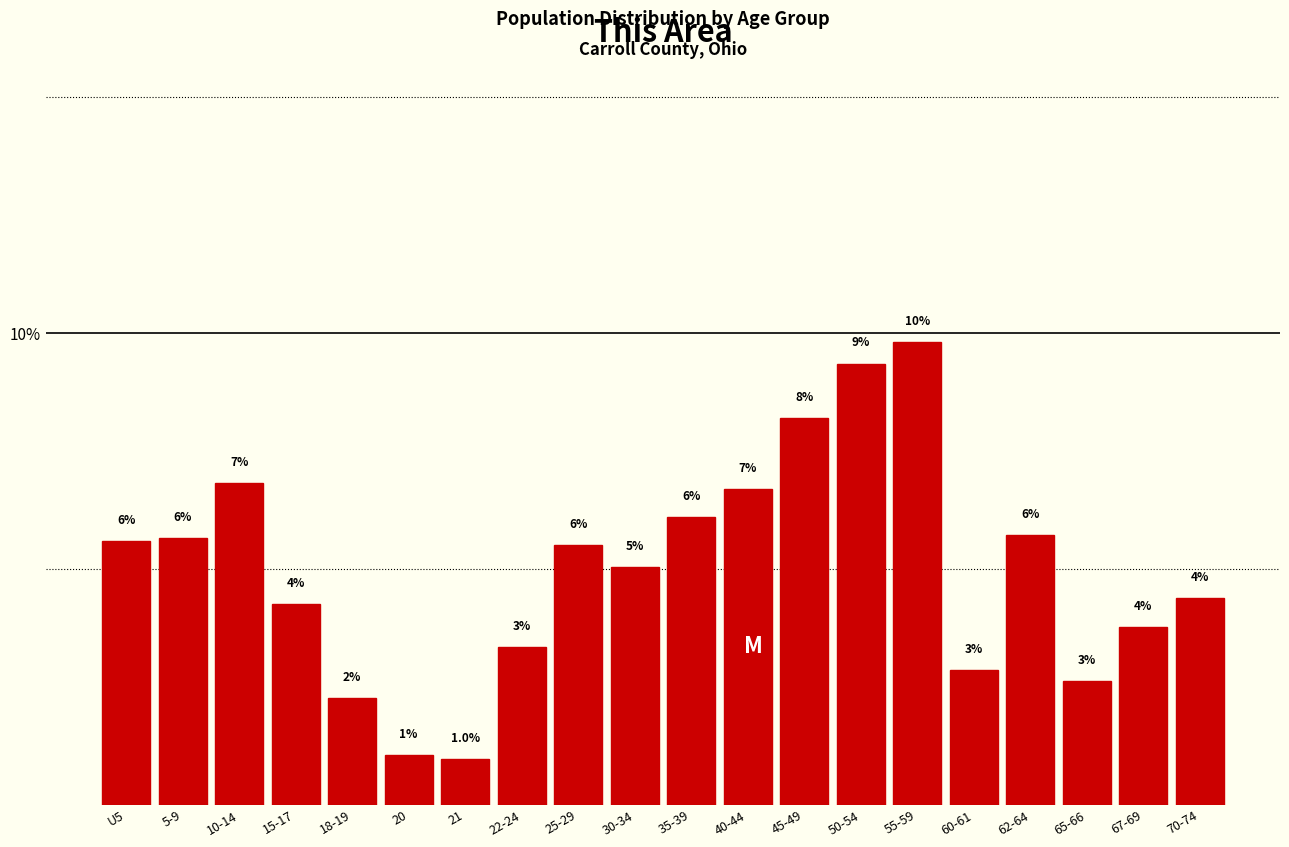

Are the bars horizontal?

No